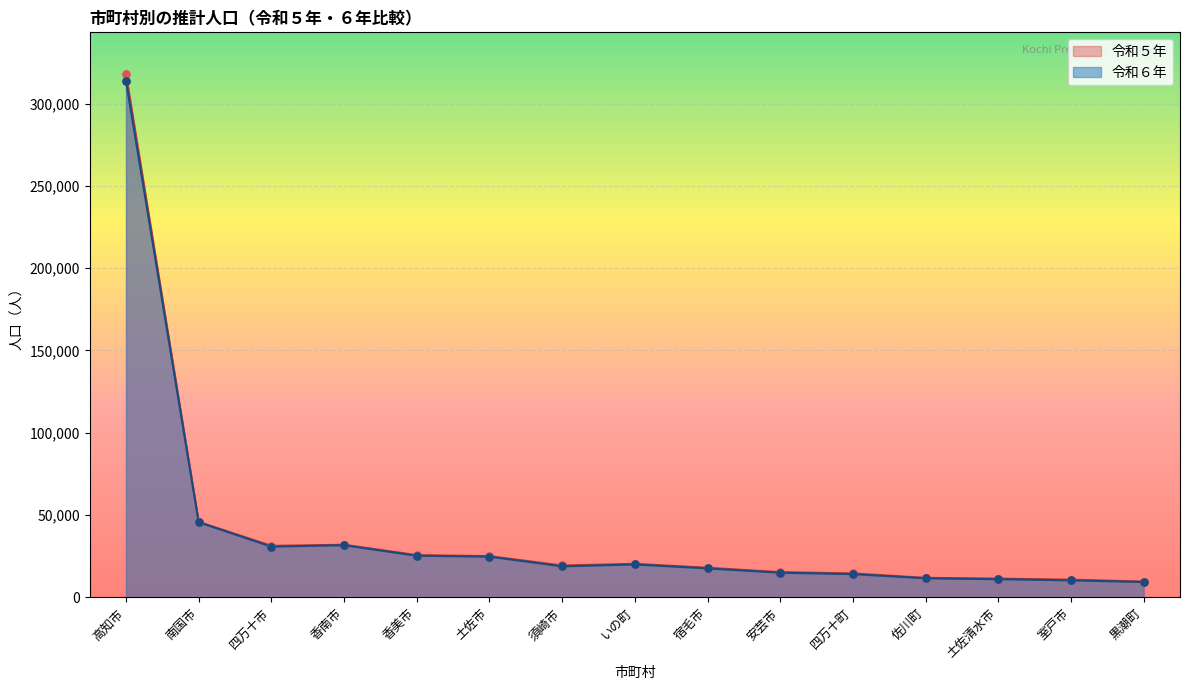

What are all the series names shown in the legend?

令和５年, 令和６年